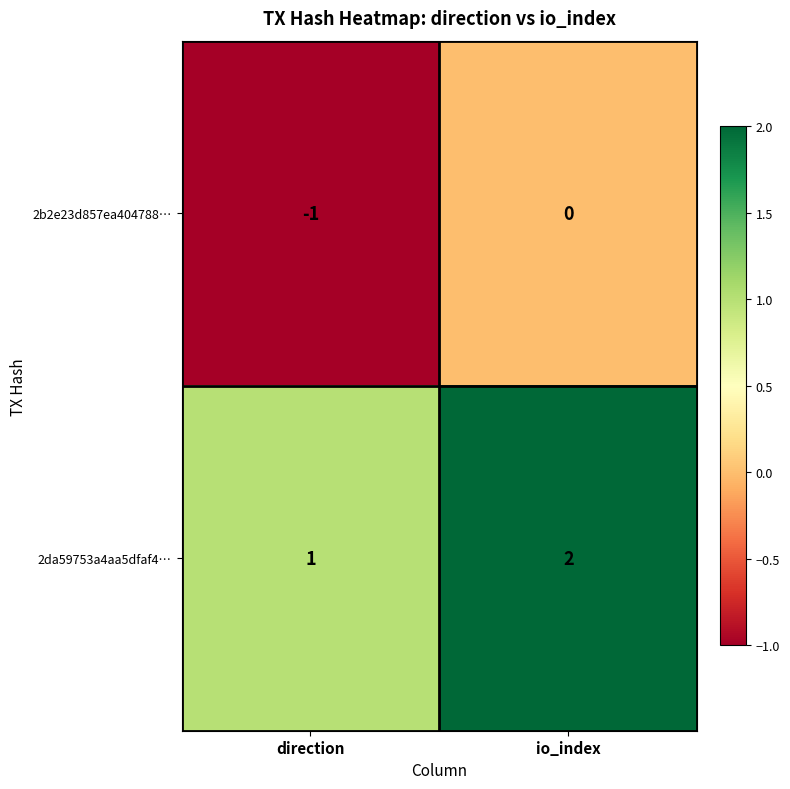

What is the sum of the 2da59753a4aa5dfaf4… values at io_index and direction?

3